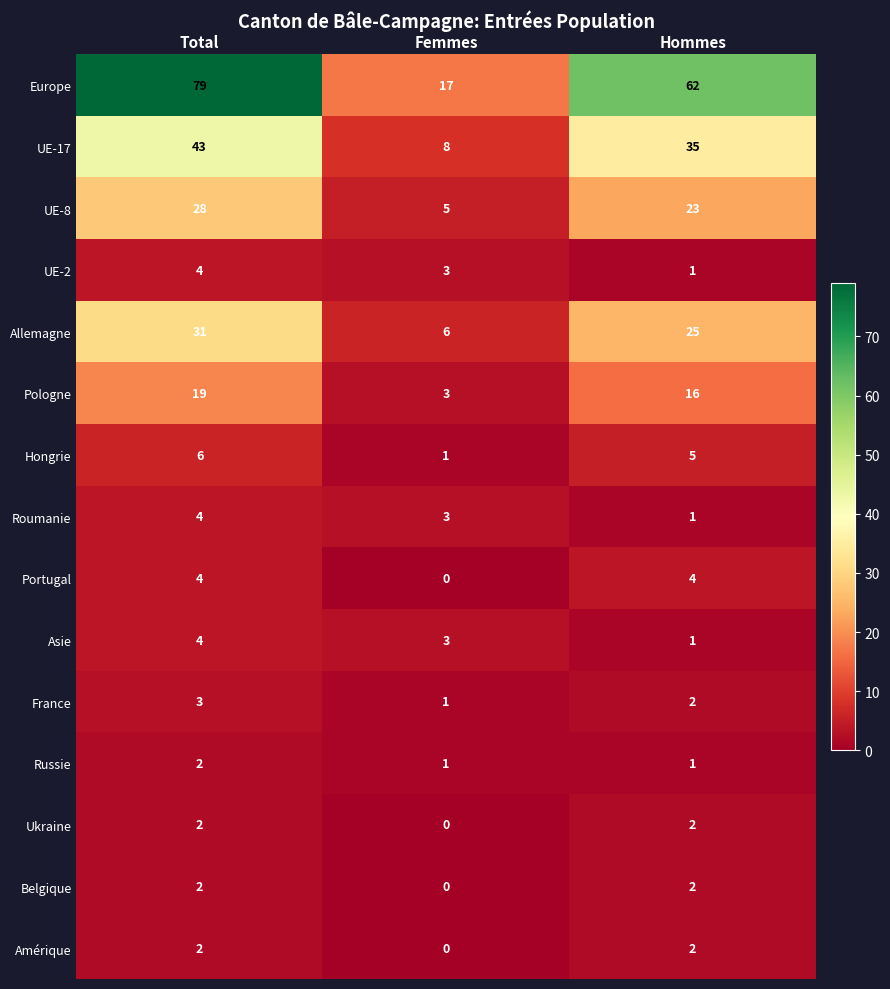

What is the sum of all Roumanie values?

8